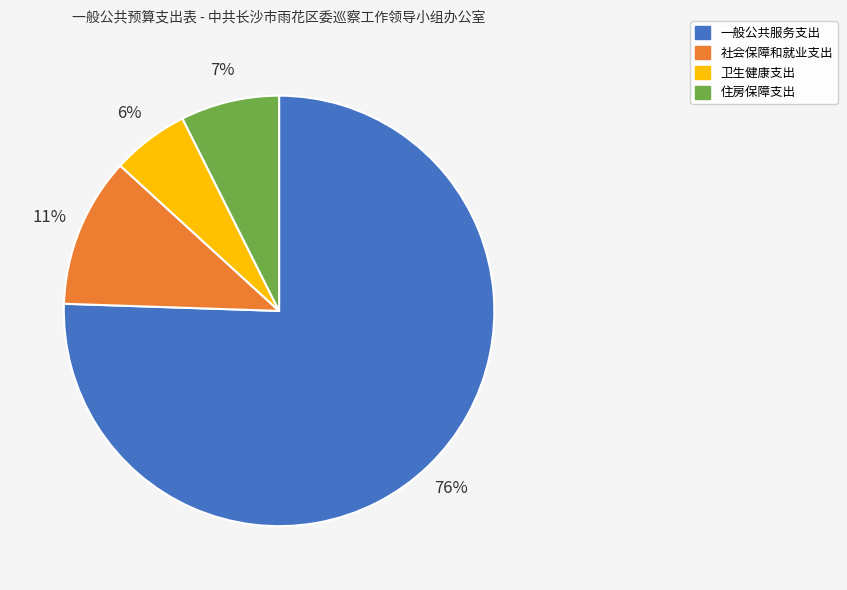

Is 社会保障和就业支出 the majority of the pie?

No